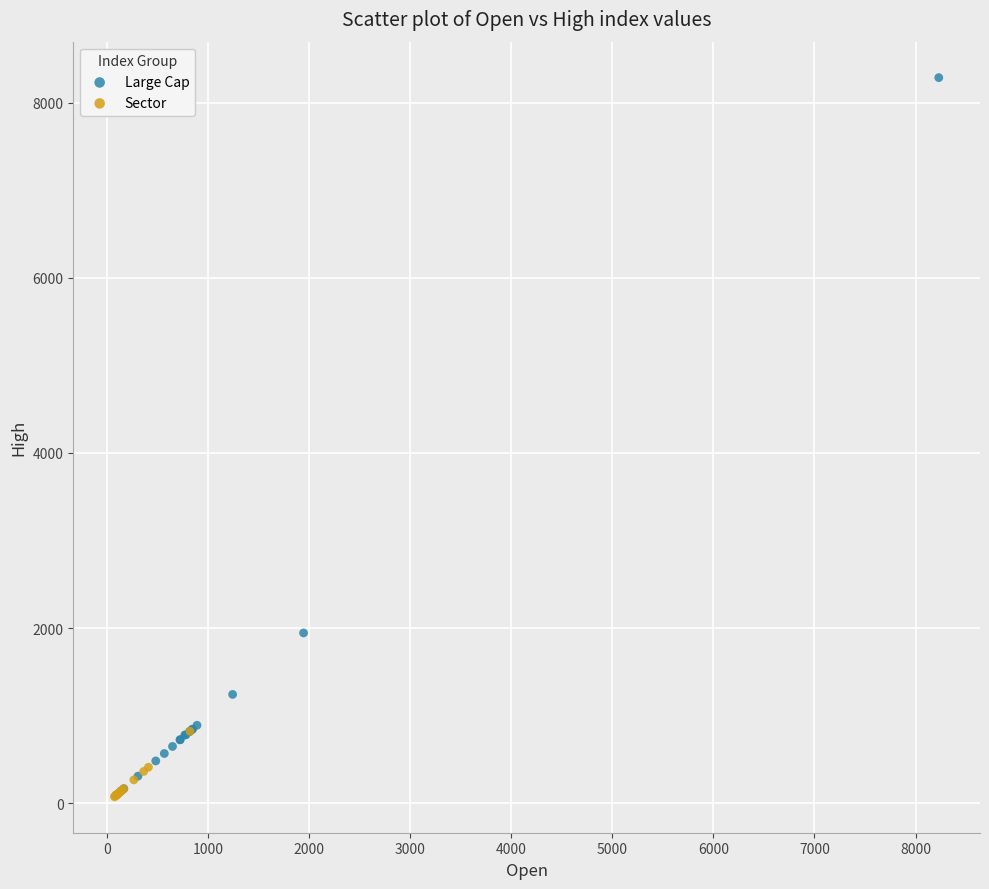

Which series has the widest spread of Y values?

Large Cap